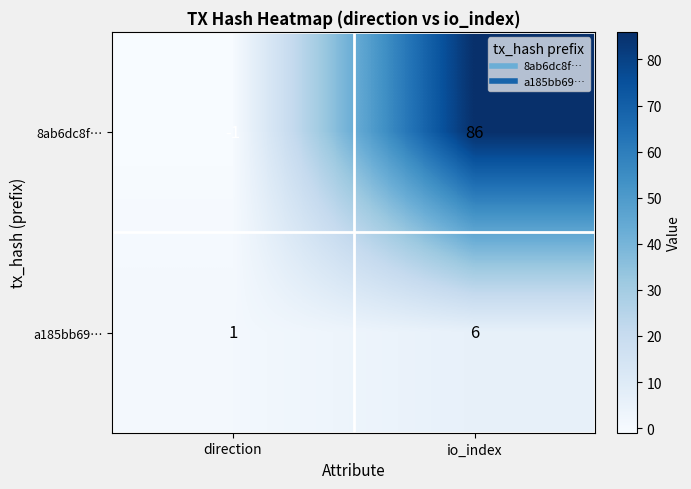

What is the maximum value shown in the chart?

86